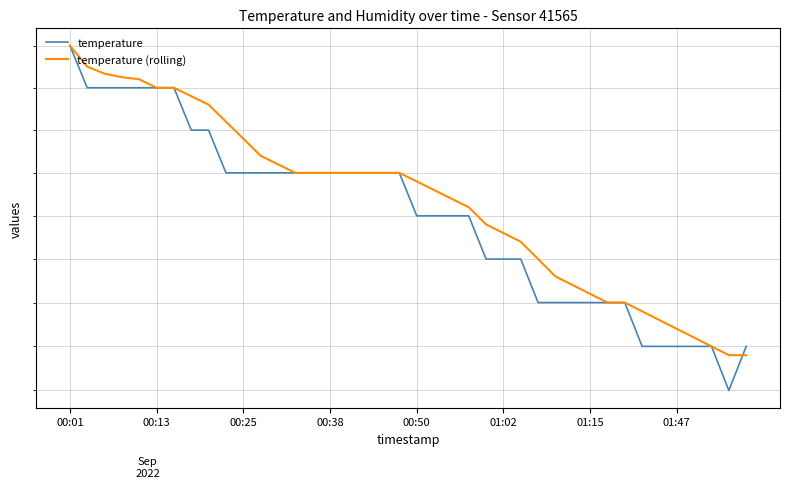

Where is temperature (rolling) nearest to the value 15?

38